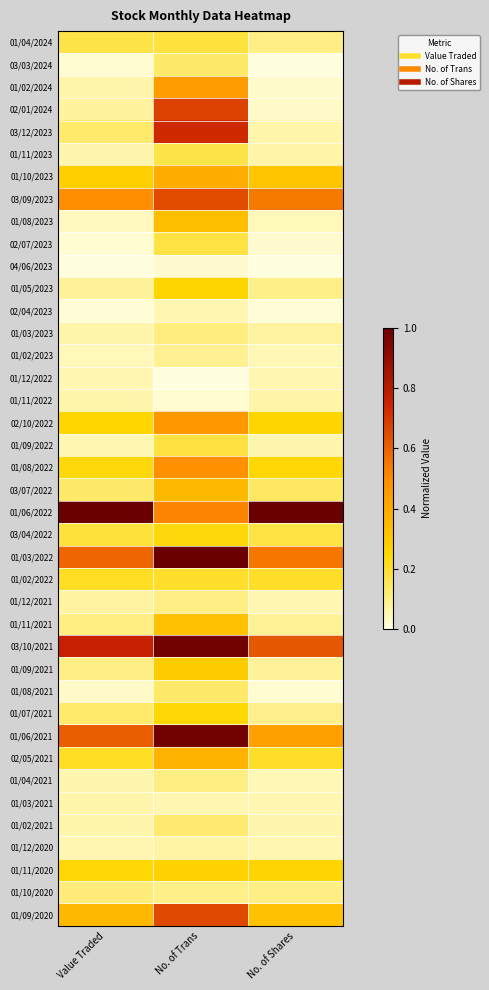

What is the difference between the highest and lowest values at Value Traded?

1.0